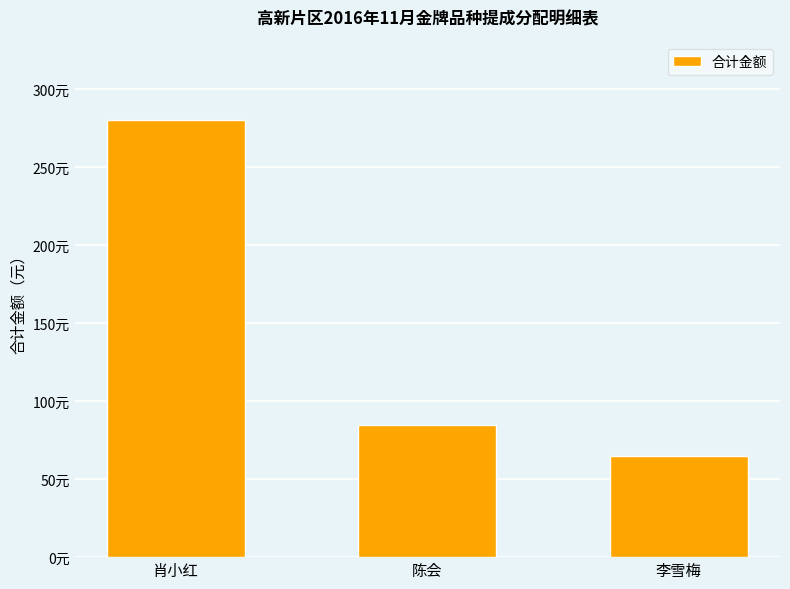

What is the change in value from 陈会 to 李雪梅?

-20.2